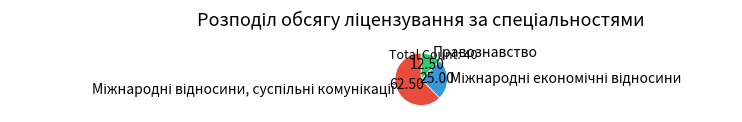

Does Правознавство account for over 50% of the chart?

No